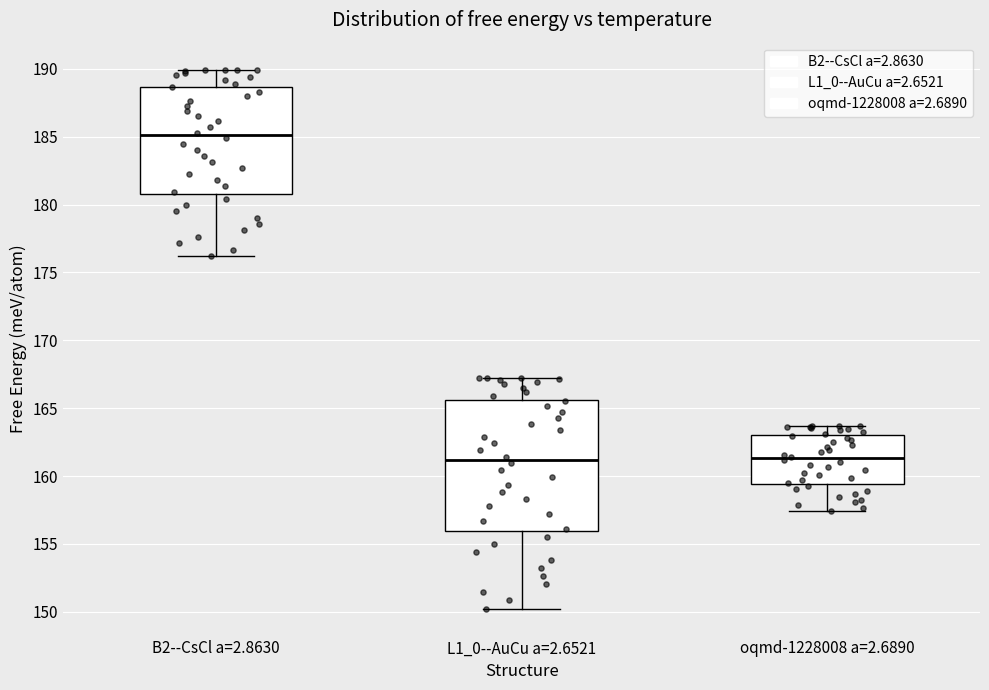

Reading left to right, transcribe this box plot: for each box, give where its median line is, the range the box spans, and where its two whiskers end, as read against the y-axis. The values are not printed on the chart, so give them approximately, as read against the axis.

B2--CsCl a=2.8630: median 185.0, box 181.0 to 188.5, whiskers 176.0 to 190.0
L1_0--AuCu a=2.6521: median 161.0, box 156.0 to 165.5, whiskers 150.0 to 167.0
oqmd-1228008 a=2.6890: median 161.5, box 159.5 to 163.0, whiskers 157.5 to 163.5